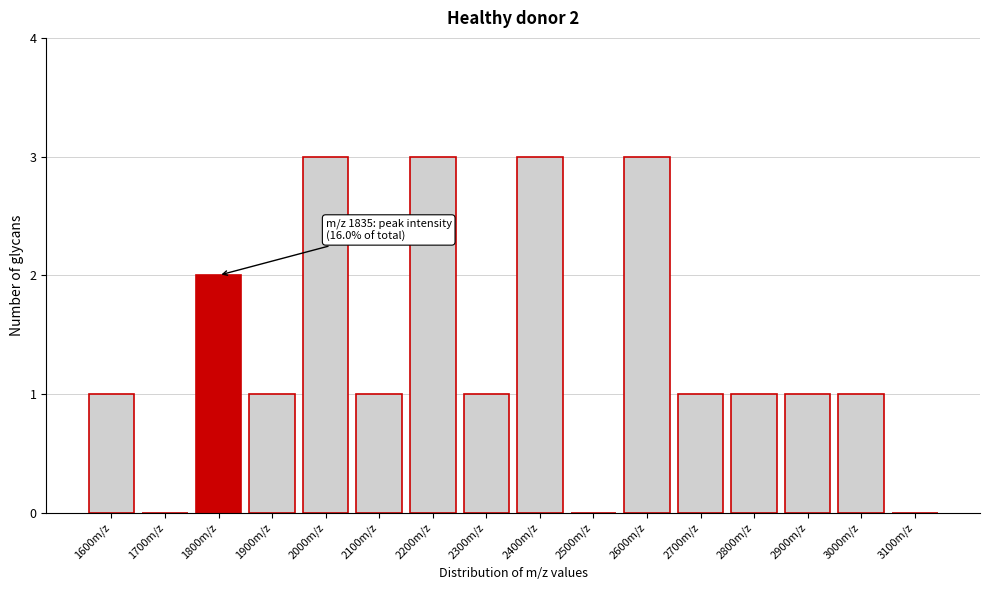

Reading left to right, extract all data points from this chart.

1600m/z=1	1700m/z=0	1800m/z=2	1900m/z=1	2000m/z=3	2100m/z=1	2200m/z=3	2300m/z=1	2400m/z=3	2500m/z=0	2600m/z=3	2700m/z=1	2800m/z=1	2900m/z=1	3000m/z=1	3100m/z=0